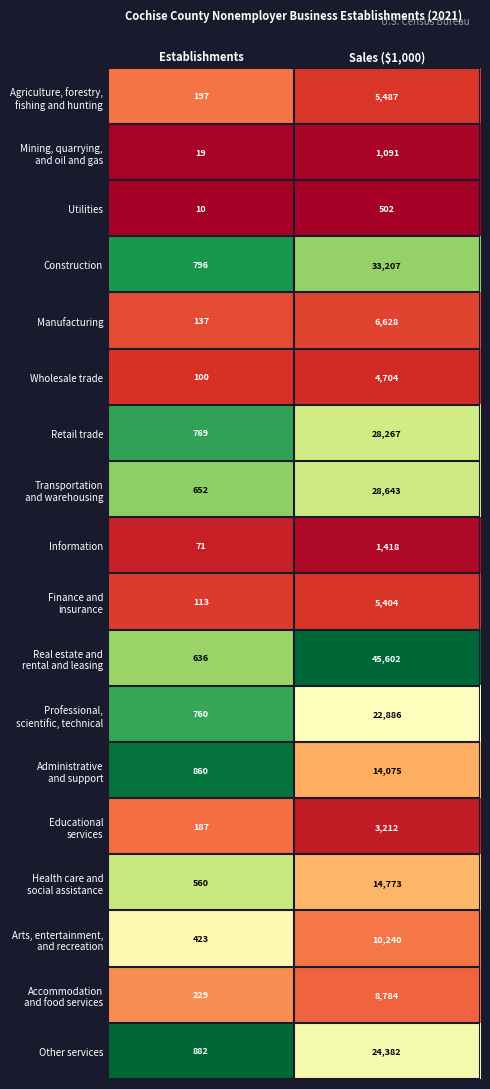

What is the spread (max minus min) of values at Establishments?

872